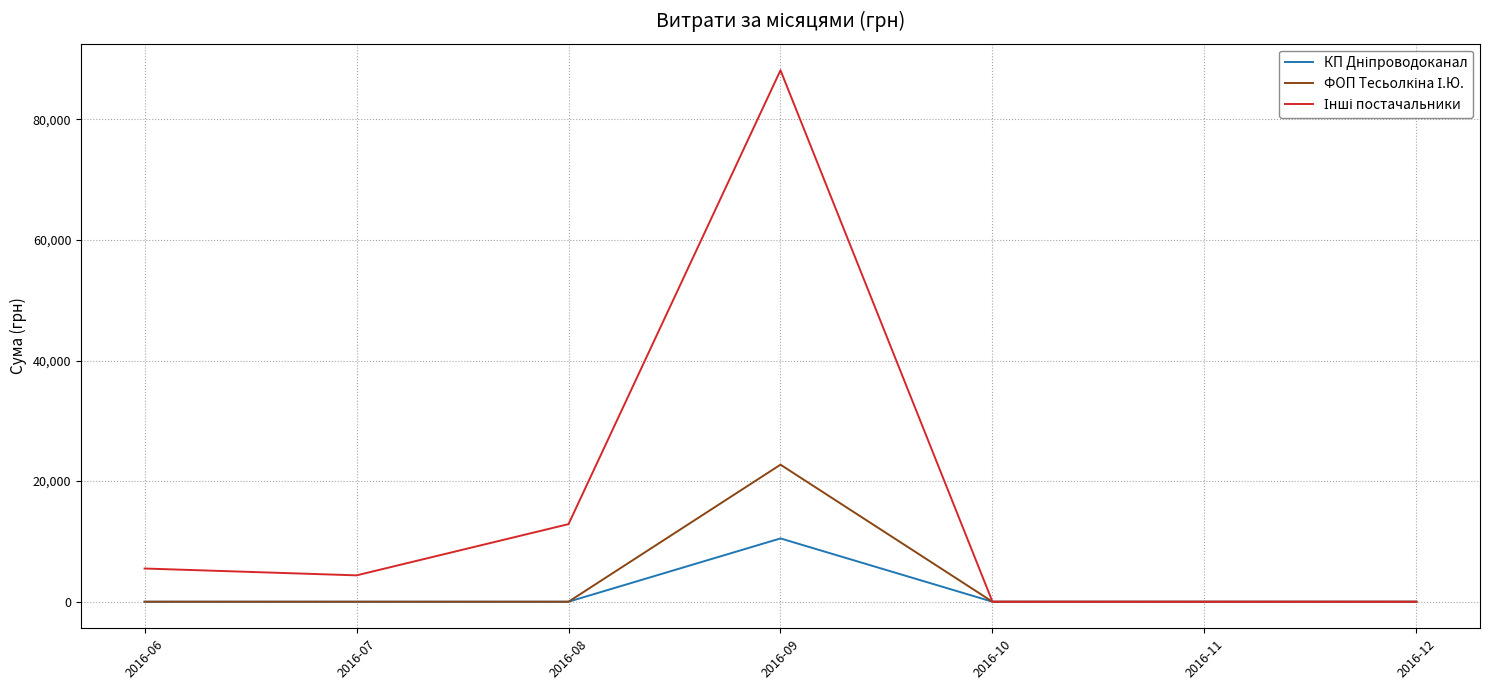

What is the difference between the highest and lowest values at 2016-07?

4372.0